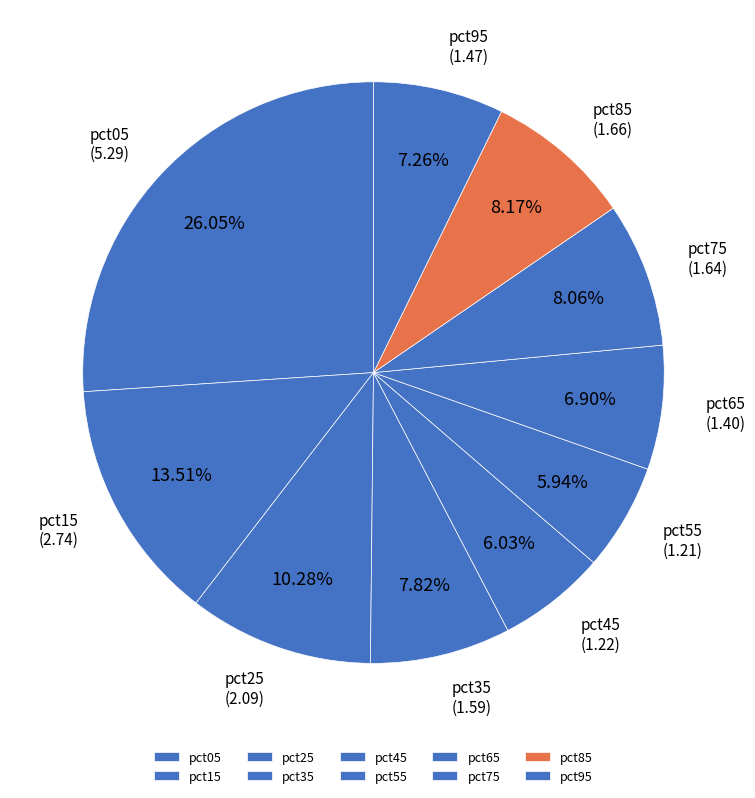

How much of the chart is everything except pct35?

92.2%